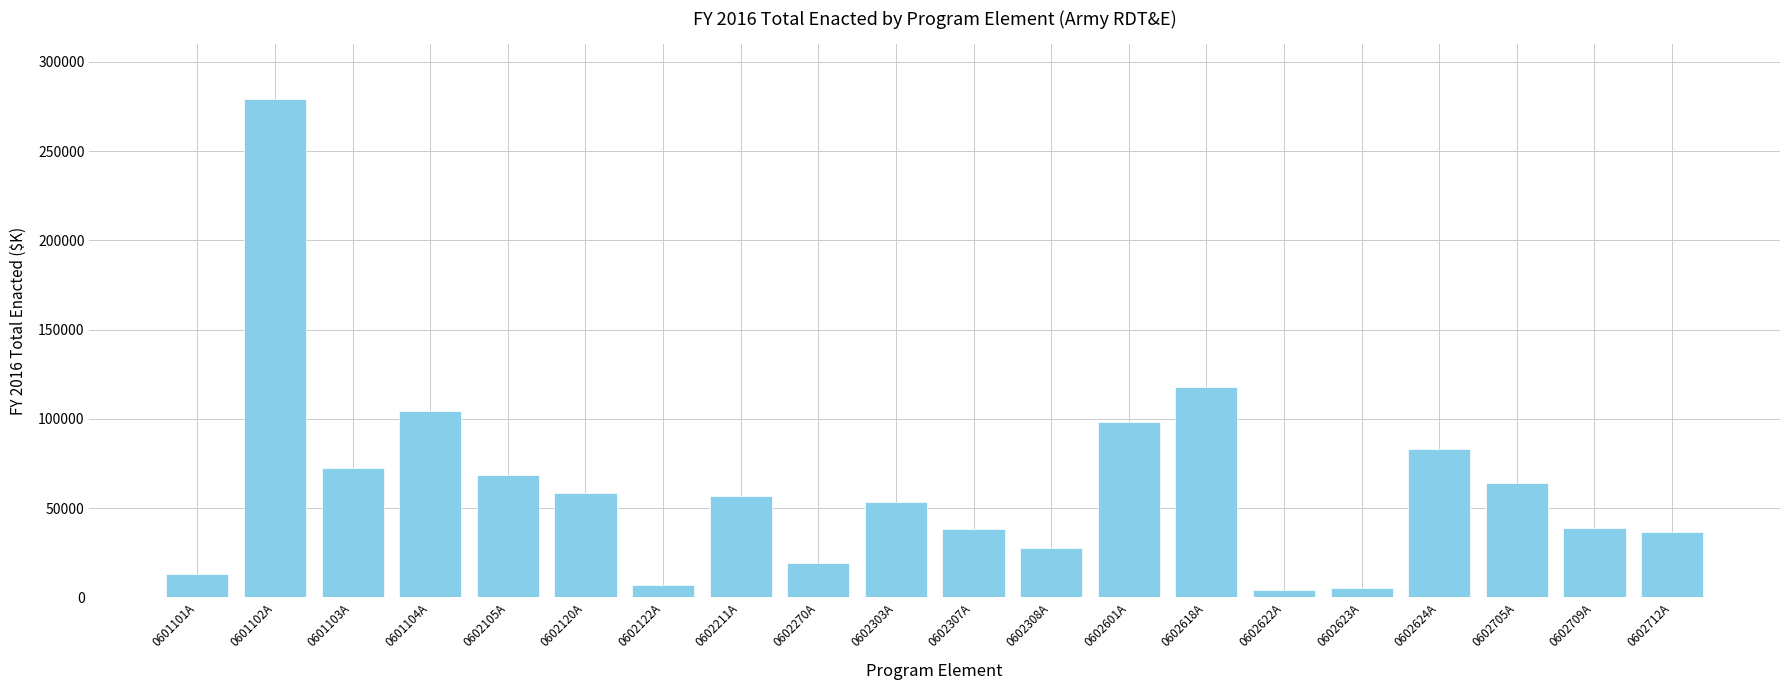

What value does the data have at 0602211A?

56884